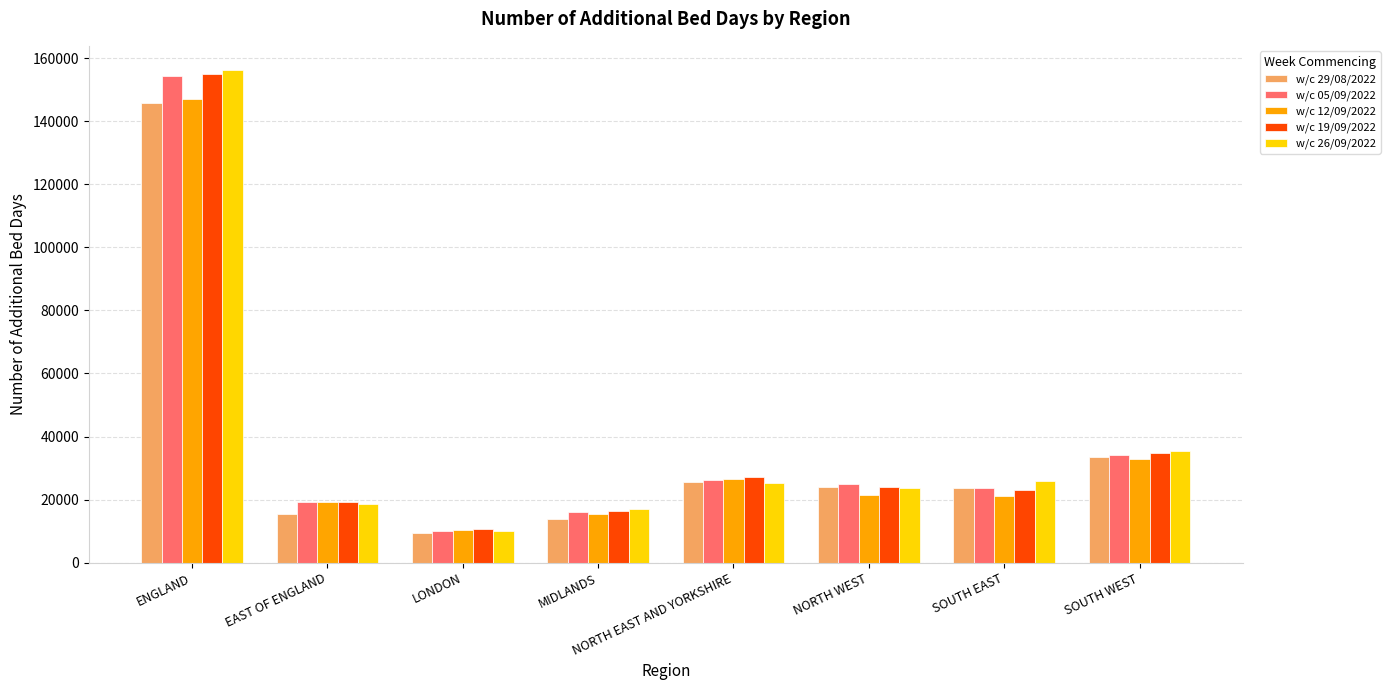

What is the label of the 4th bar from the right?

NORTH EAST AND YORKSHIRE